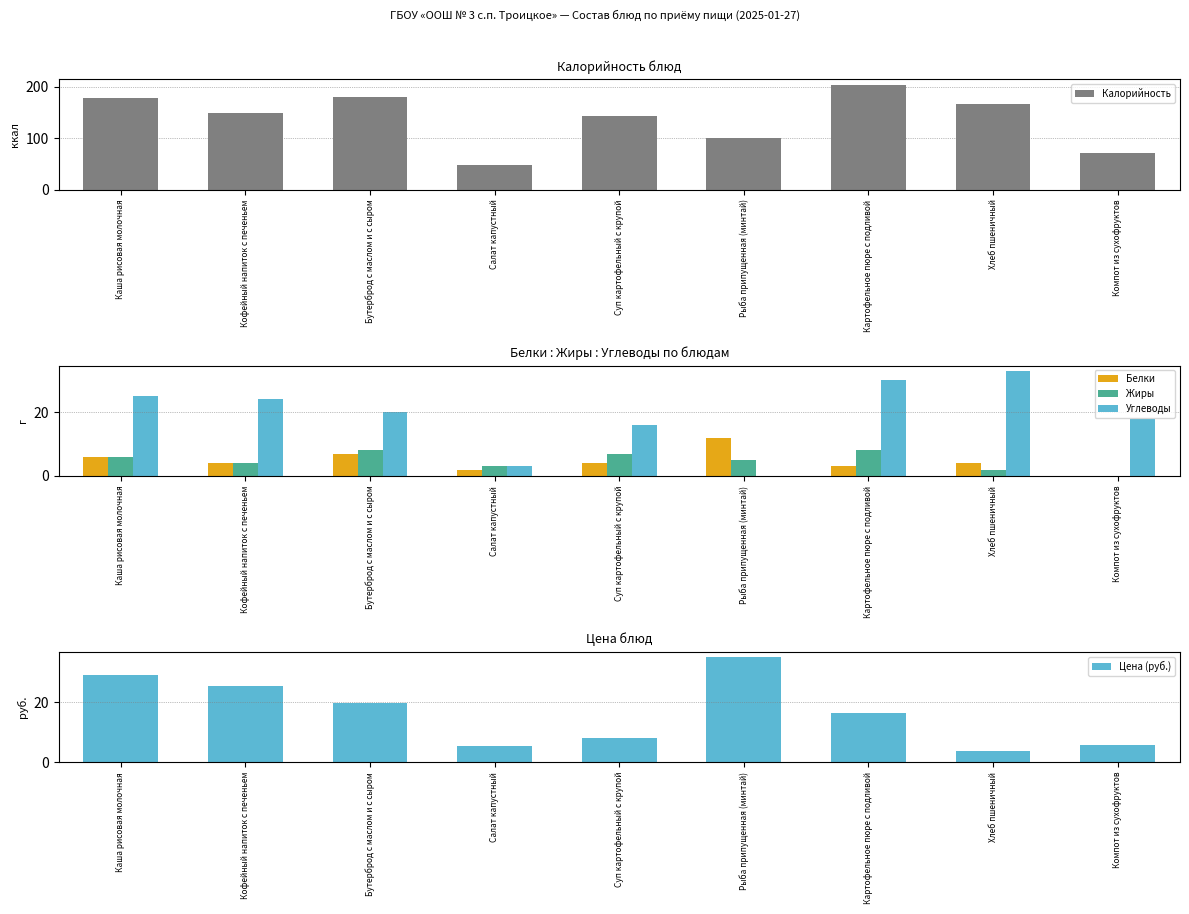

What is the difference between the highest and lowest values at Суп картофельный с крупой?

139.0